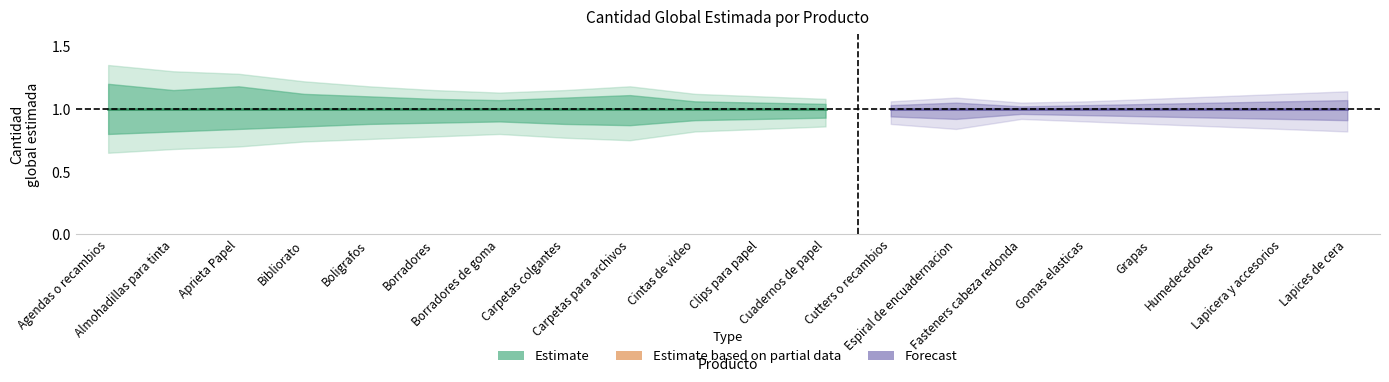

At which label does cantidad_upper2 reach its minimum?

Fasteners cabeza redonda